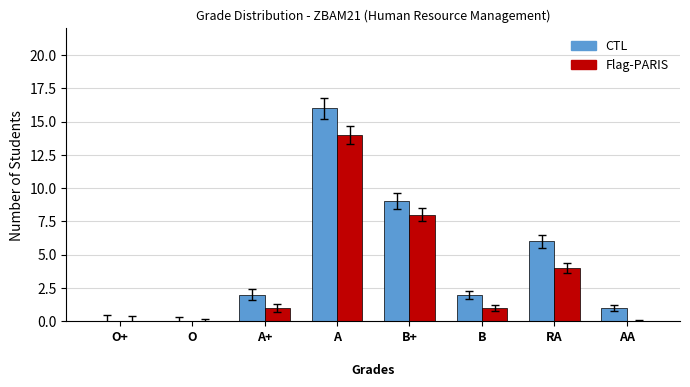

Reading right to left, transcribe all the data shown in this chart.

CTL: 1	6	2	9	16	2	0	0
Flag-PARIS: 0	4	1	8	14	1	0	0